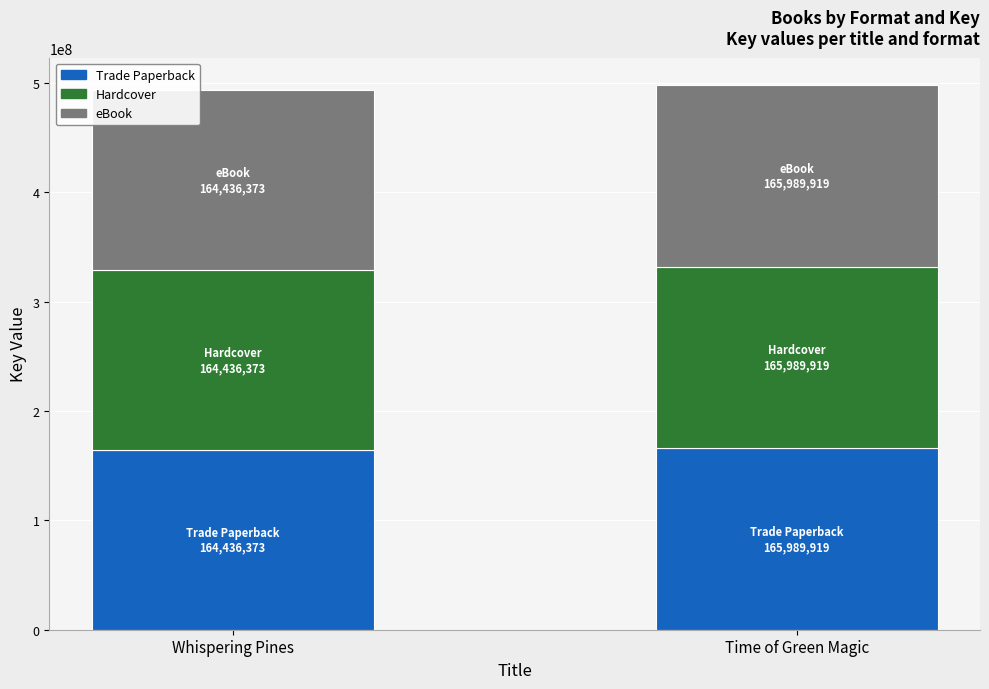

The Trade Paperback series shows 165989919 at Time of Green Magic. True or false?

True